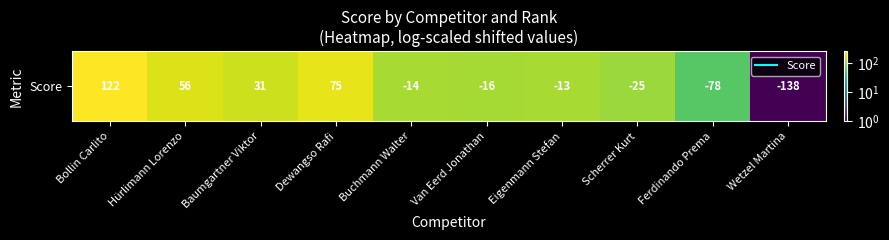

List the labels in order of value, smallest first.

Wetzel Martina, Ferdinando Prema, Scherrer Kurt, Van Eerd Jonathan, Buchmann Walter, Eigenmann Stefan, Baumgartner Viktor, Hürlimann Lorenzo, Dewangso Rafi, Bollin Carlito